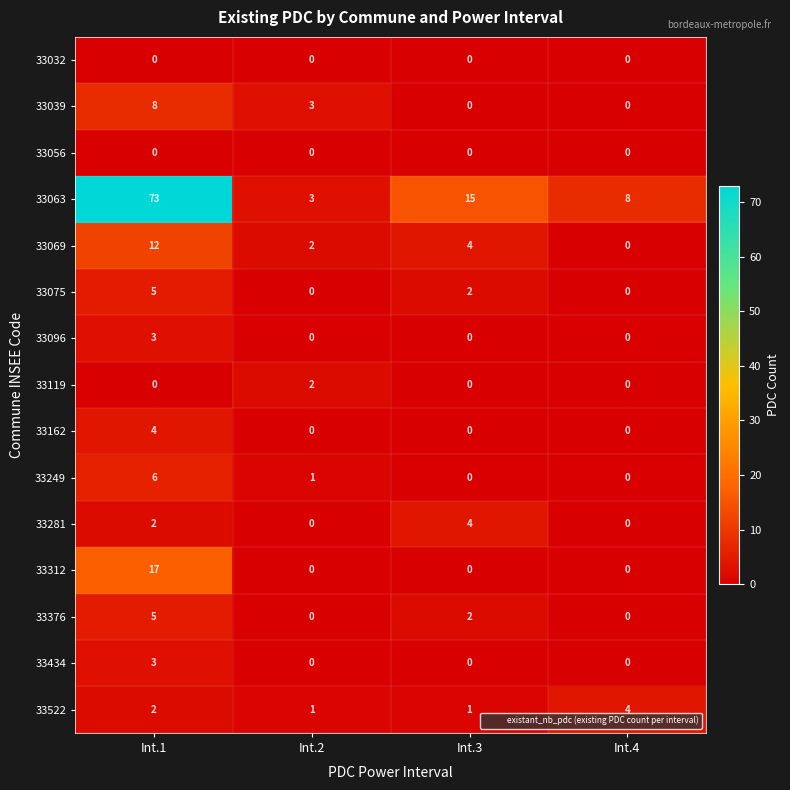

Which category has the highest value in the 33376 series?

Int.1